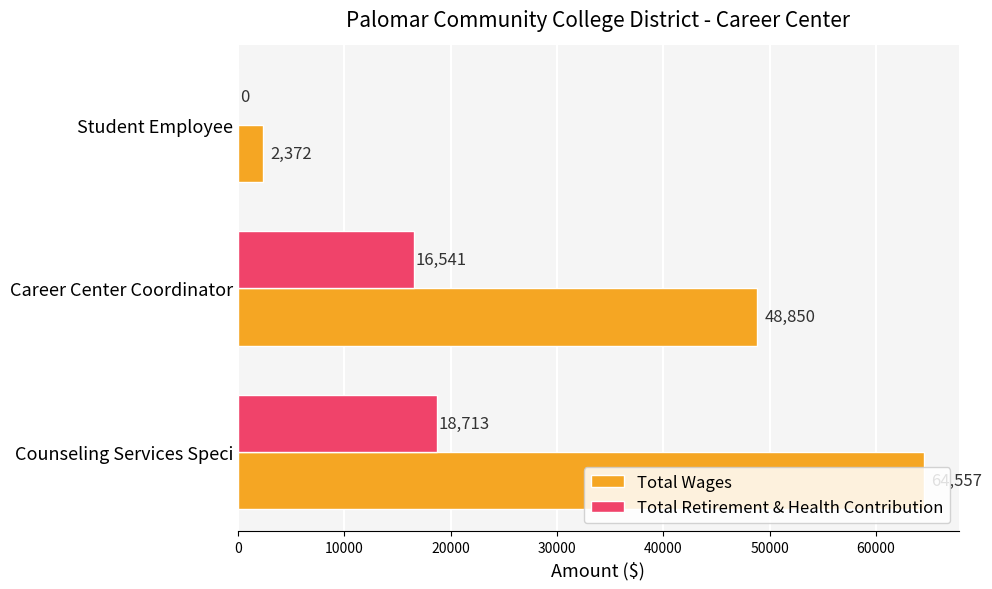

Which series has the largest range (max minus min)?

Total Wages